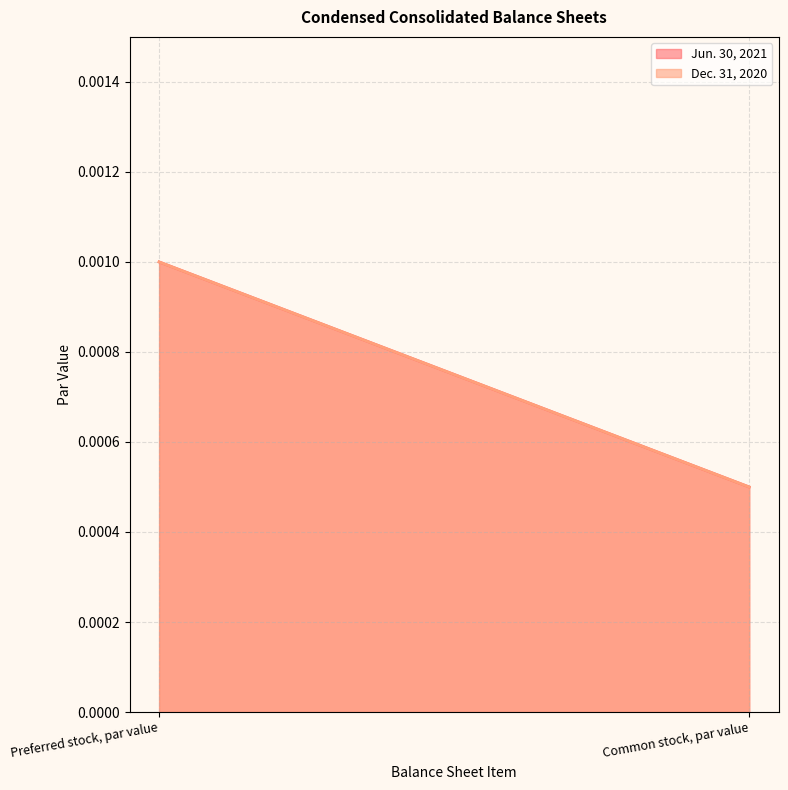

The value of Jun. 30, 2021 at Preferred stock, par value is 0.0. True or false?

True